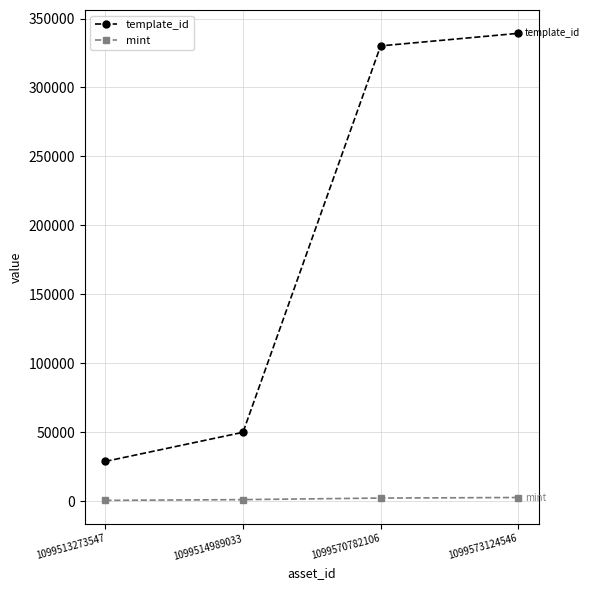

Which category has the highest value in the template_id series?

1099573124546